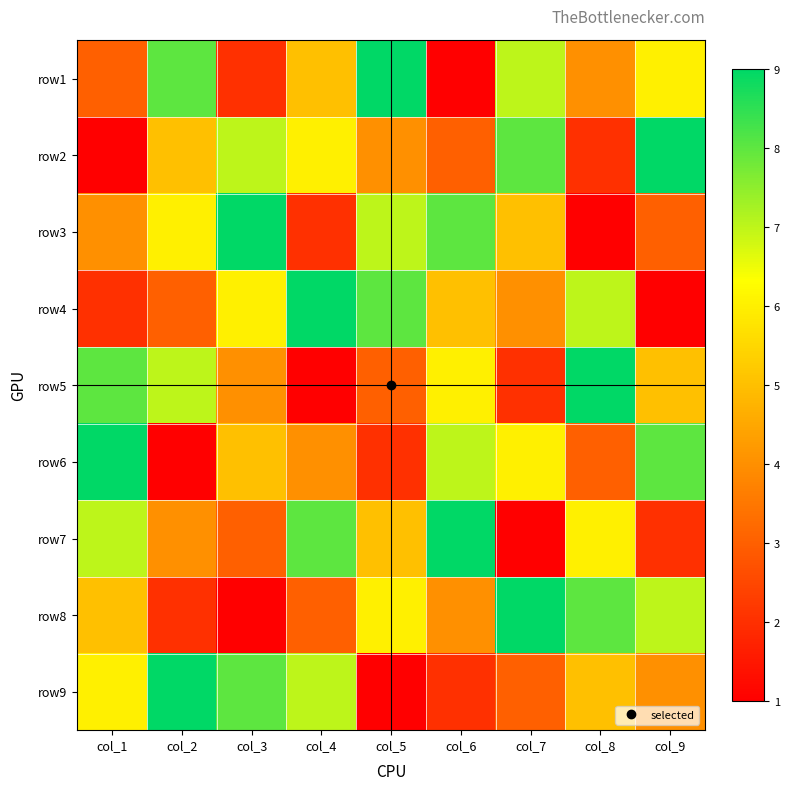

Reading left to right, list all the values displayed in this chart.

row1: col_1=3	col_2=8	col_3=2	col_4=5	col_5=9	col_6=1	col_7=7	col_8=4	col_9=6
row2: col_1=1	col_2=5	col_3=7	col_4=6	col_5=4	col_6=3	col_7=8	col_8=2	col_9=9
row3: col_1=4	col_2=6	col_3=9	col_4=2	col_5=7	col_6=8	col_7=5	col_8=1	col_9=3
row4: col_1=2	col_2=3	col_3=6	col_4=9	col_5=8	col_6=5	col_7=4	col_8=7	col_9=1
row5: col_1=8	col_2=7	col_3=4	col_4=1	col_5=3	col_6=6	col_7=2	col_8=9	col_9=5
row6: col_1=9	col_2=1	col_3=5	col_4=4	col_5=2	col_6=7	col_7=6	col_8=3	col_9=8
row7: col_1=7	col_2=4	col_3=3	col_4=8	col_5=5	col_6=9	col_7=1	col_8=6	col_9=2
row8: col_1=5	col_2=2	col_3=1	col_4=3	col_5=6	col_6=4	col_7=9	col_8=8	col_9=7
row9: col_1=6	col_2=9	col_3=8	col_4=7	col_5=1	col_6=2	col_7=3	col_8=5	col_9=4